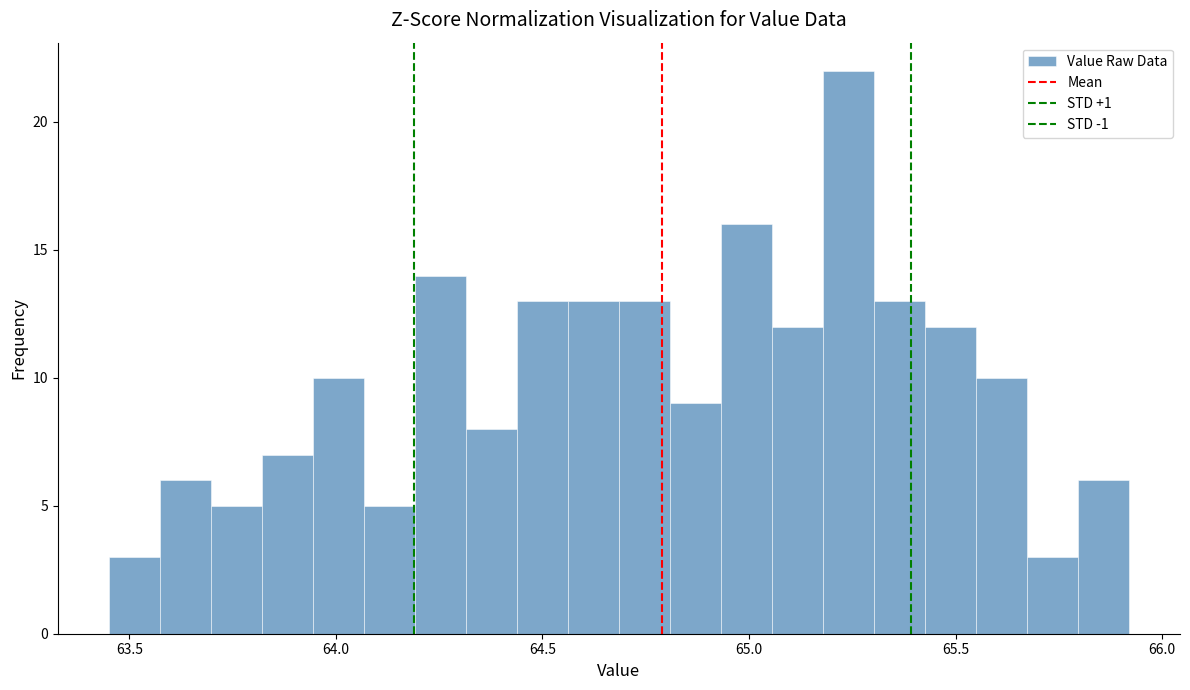

Around what value on the x-axis is the tallest bar? Give the approximate position of its centre, as read against the axis.

65.25